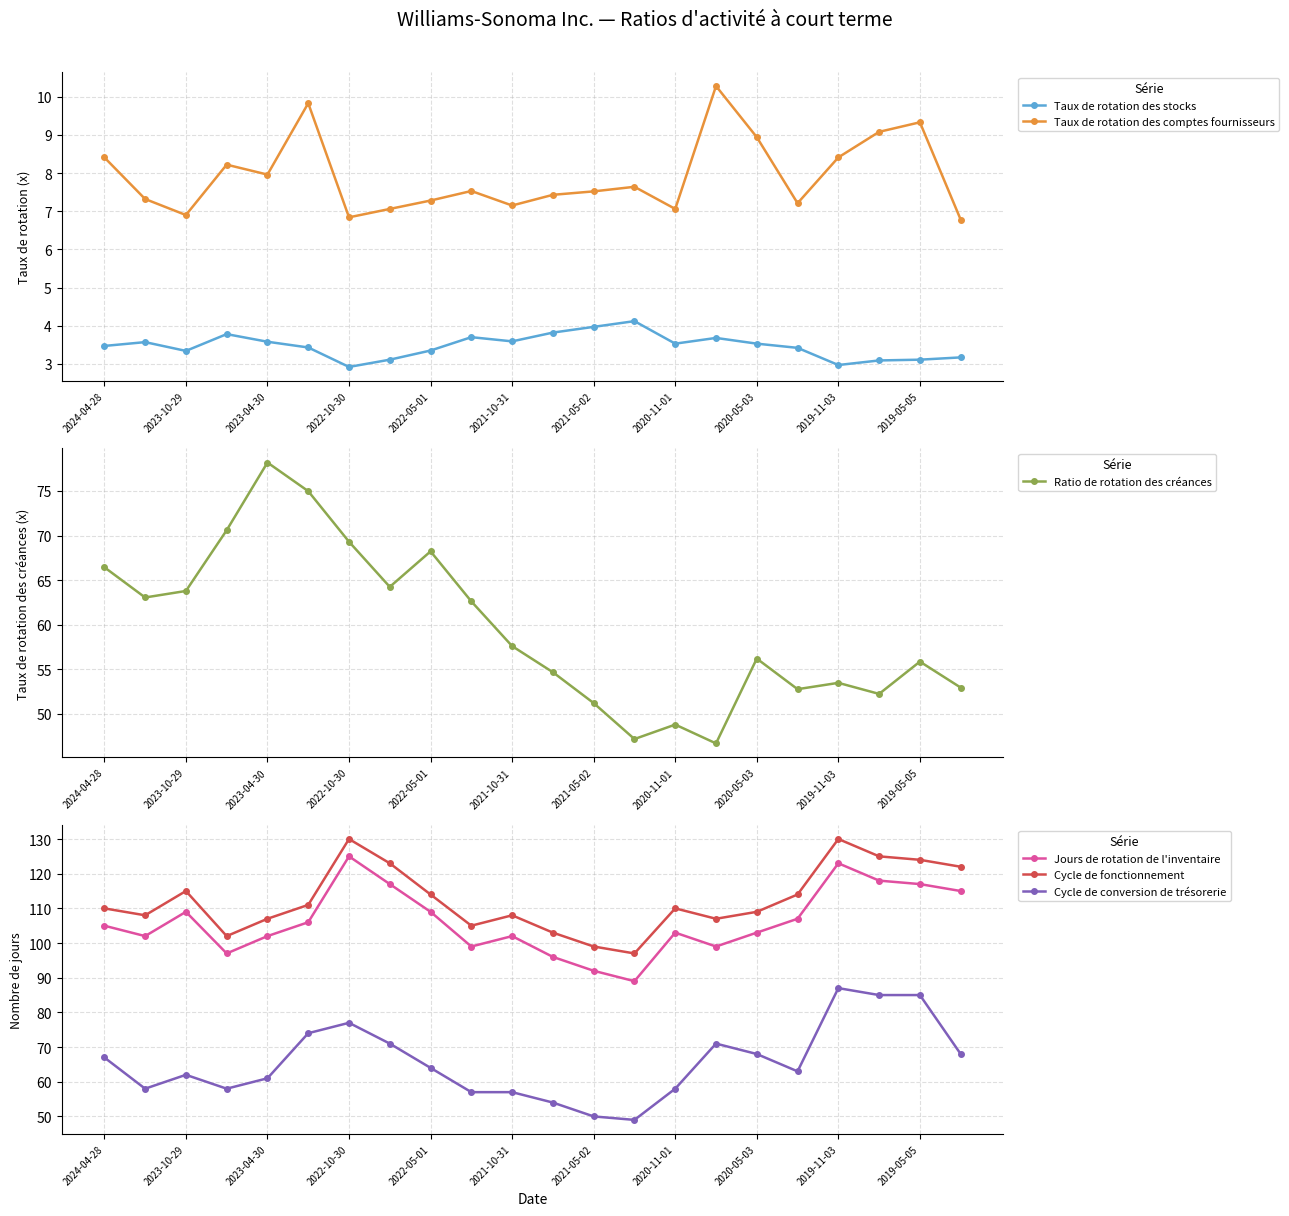

True or false: Cycle de conversion de trésorerie and Cycle de fonctionnement intersect in this chart.

False